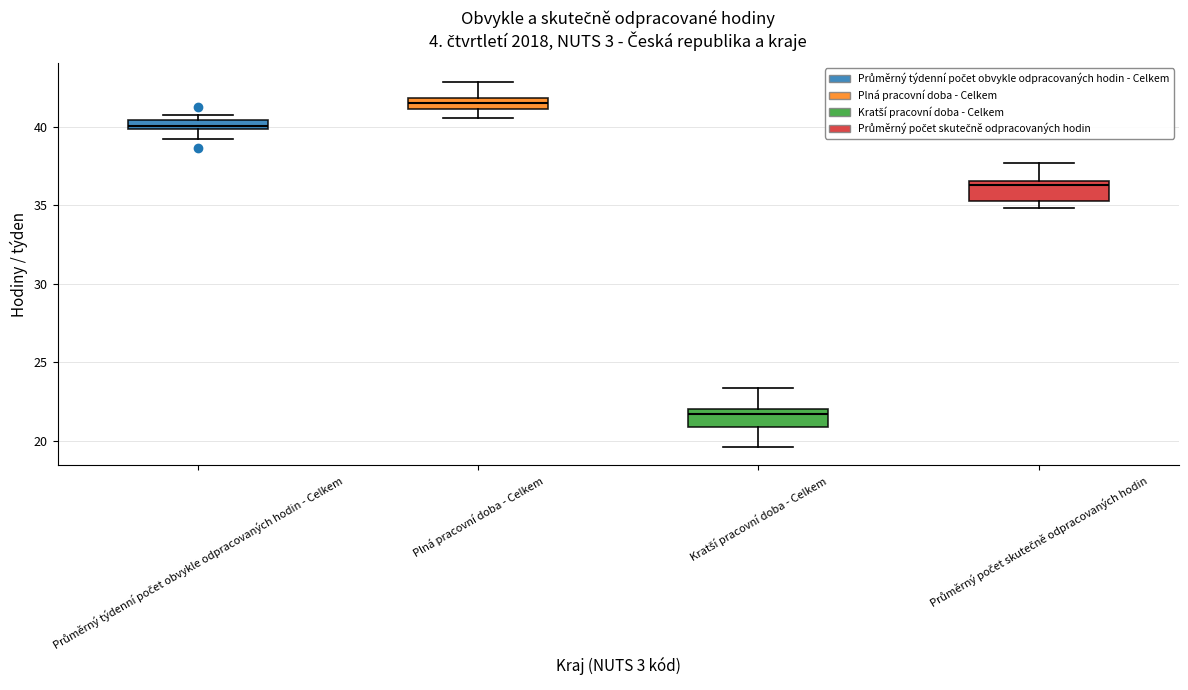

Which box has the highest median line?

Plná pracovní doba - Celkem